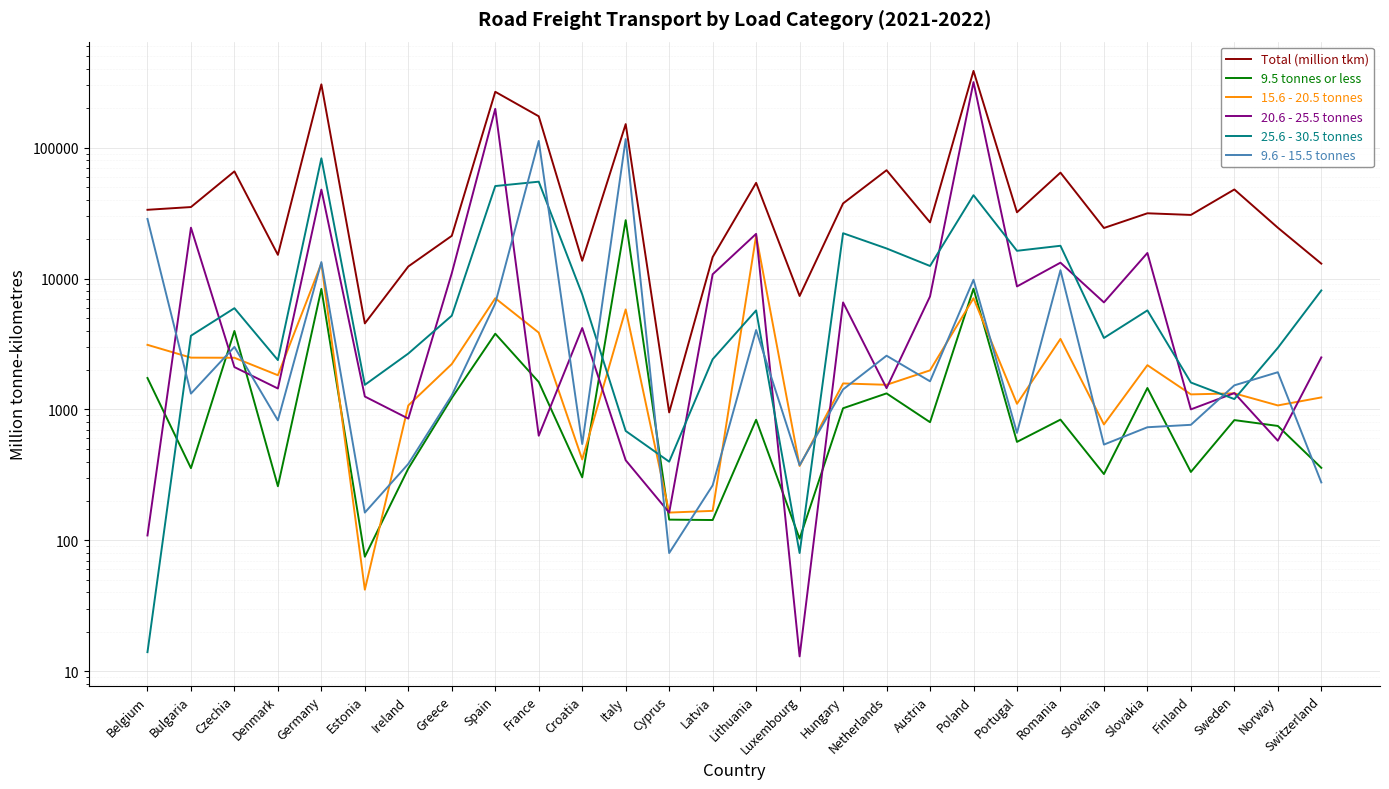

Is this an area chart (filled region under the line)?

No